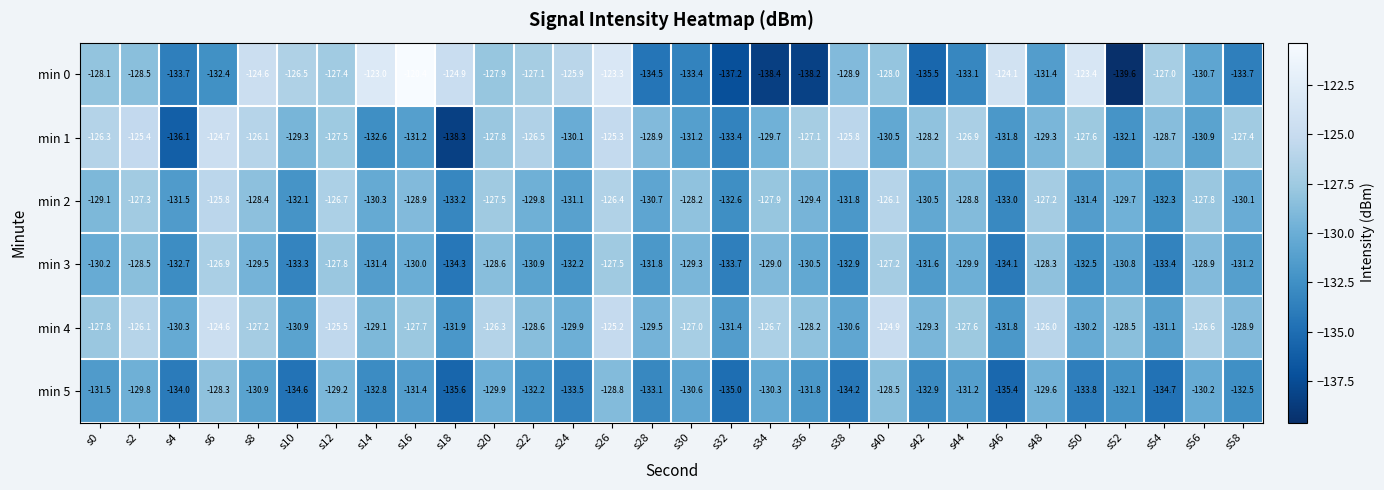

Which series has the widest spread of values?

min 0